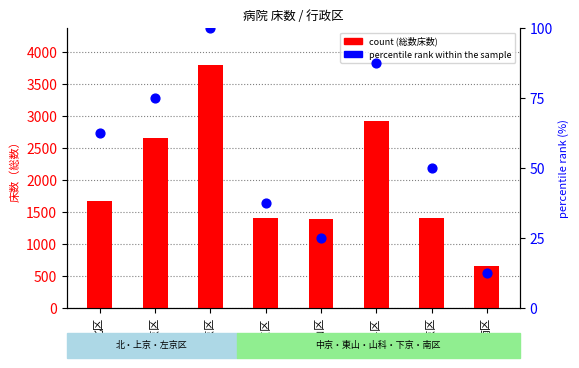

What is the total value across all series at 下京区?

1463.0